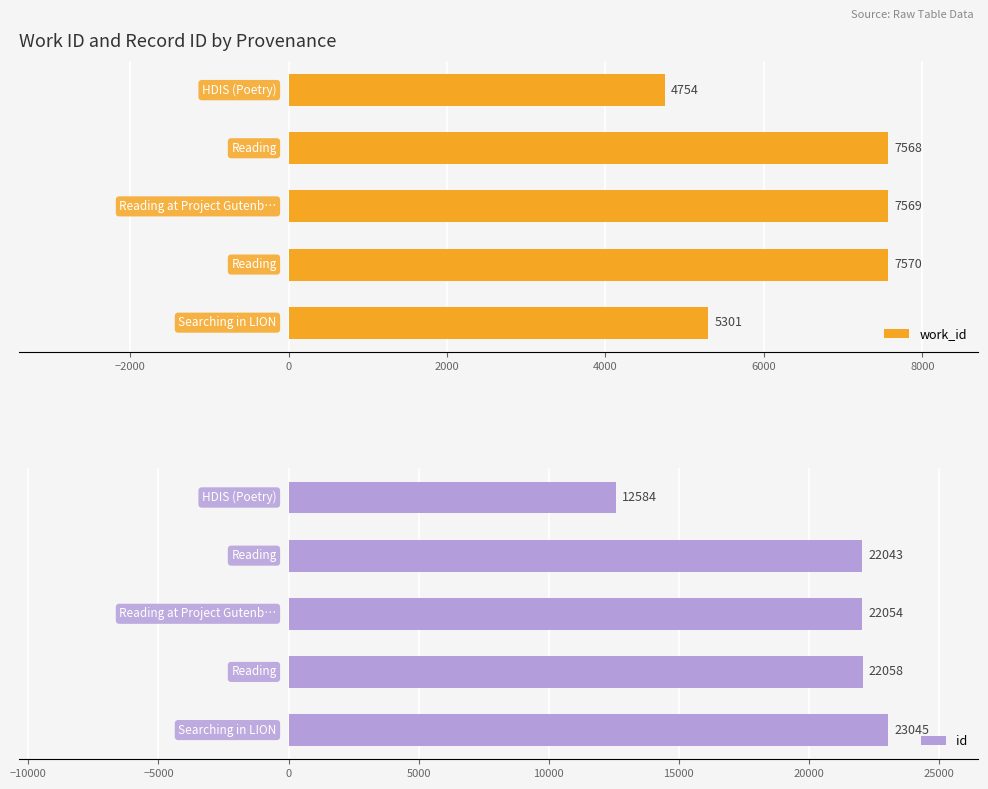

What is the value of the work_id bar at the 4th from the left?

7570